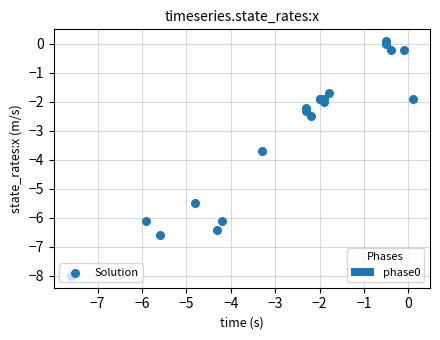

What Y value in the scatter plot is closest to -3?

-2.5